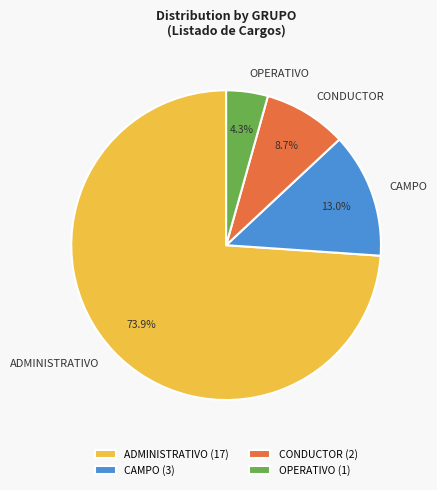

How many segments does this pie chart have?

4